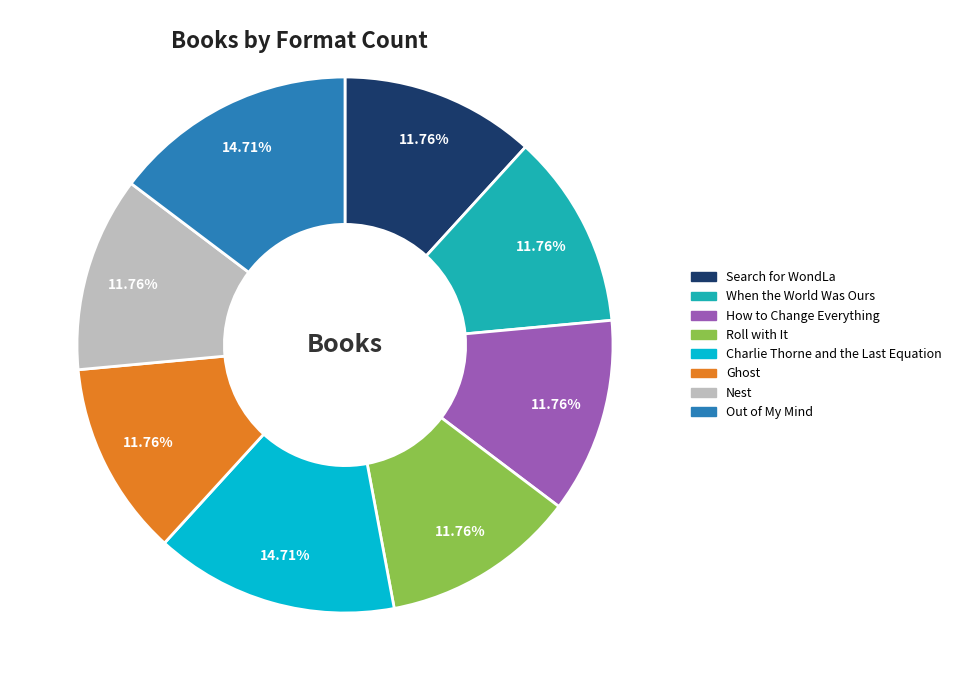

To the nearest percent, what percentage of the pie is How to Change Everything?

12%